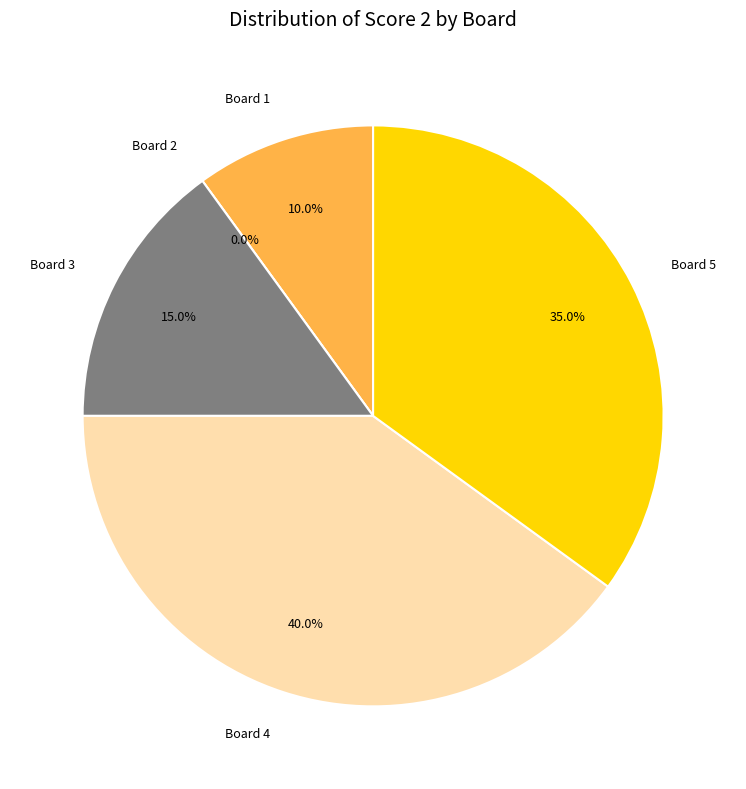

How many segments does this pie chart have?

5